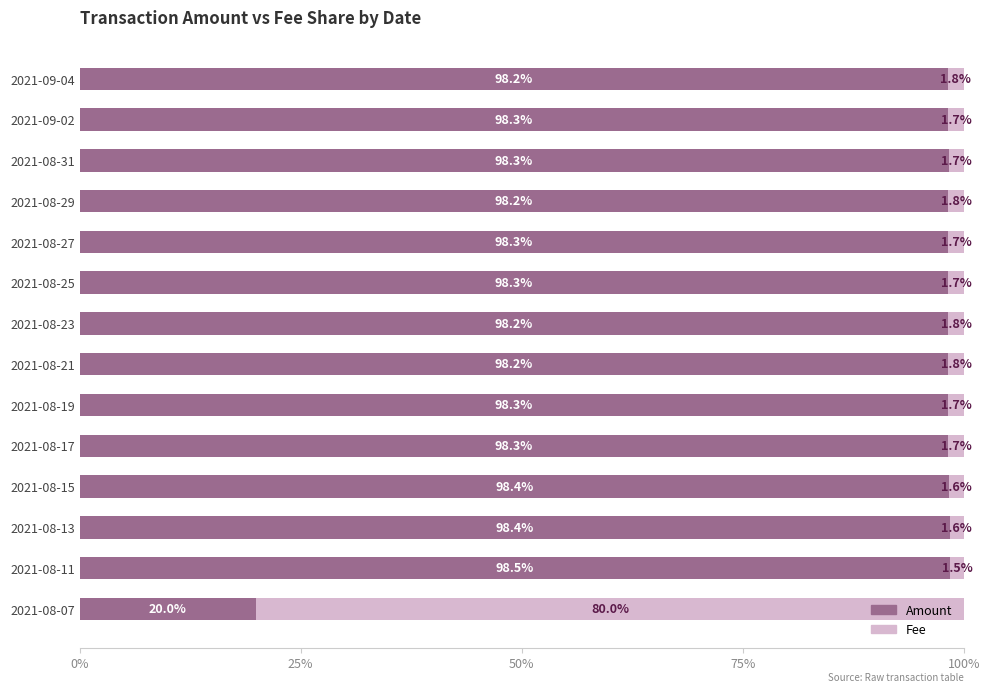

What is the total value across all series at 2021-08-15?

100.0